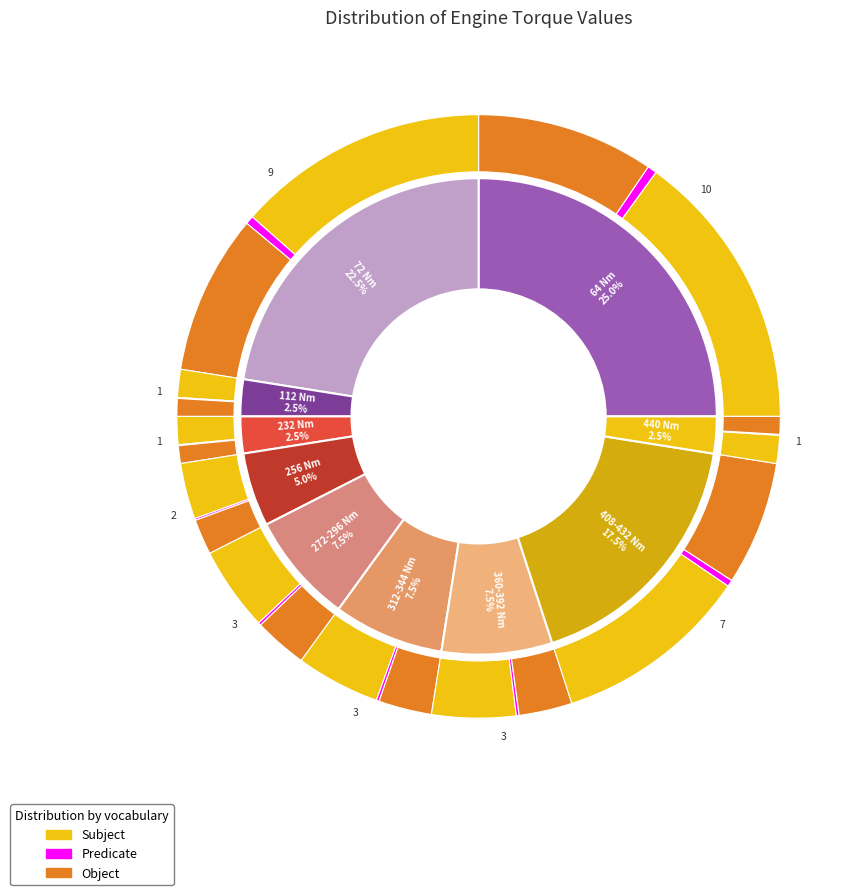

How many segments does this pie chart have?

40